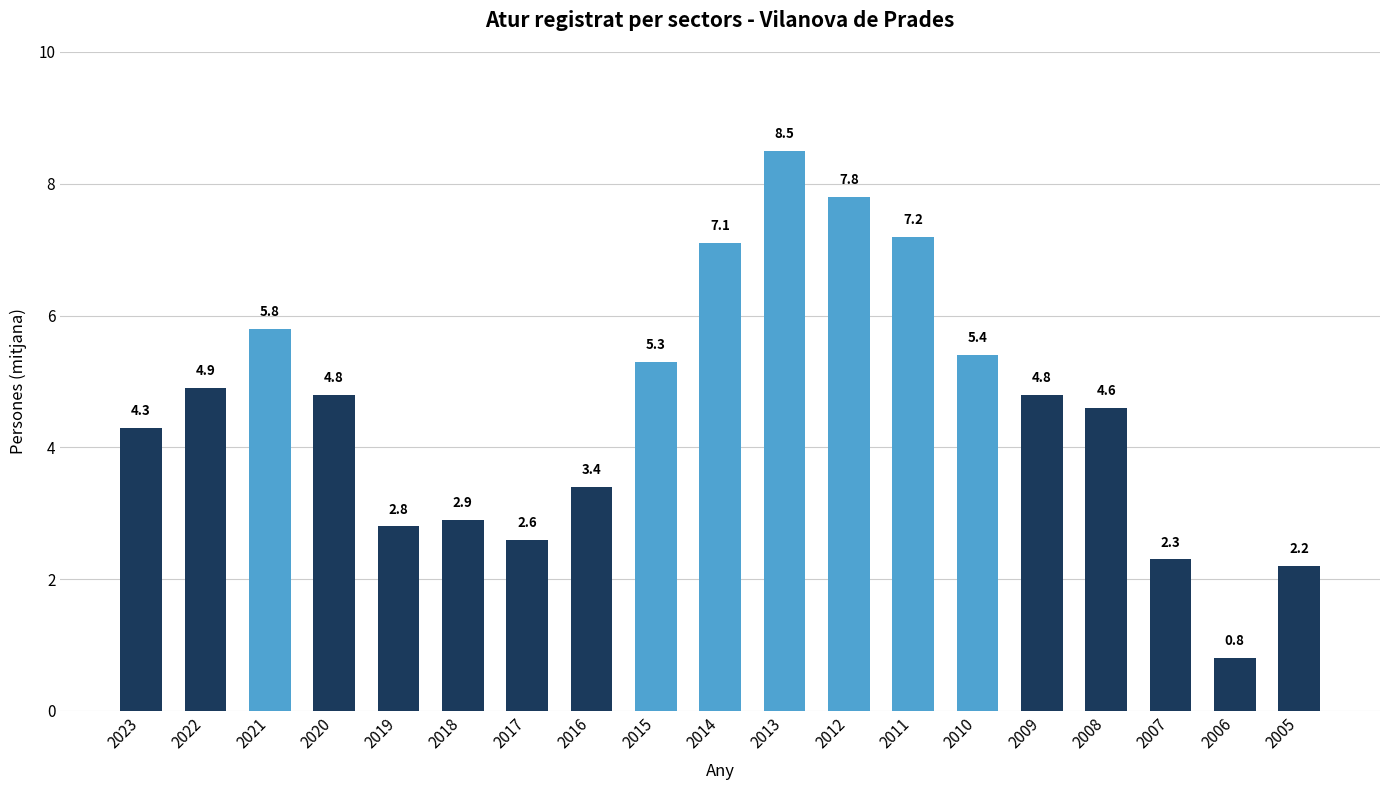

Count the number of values greater than 4.

12